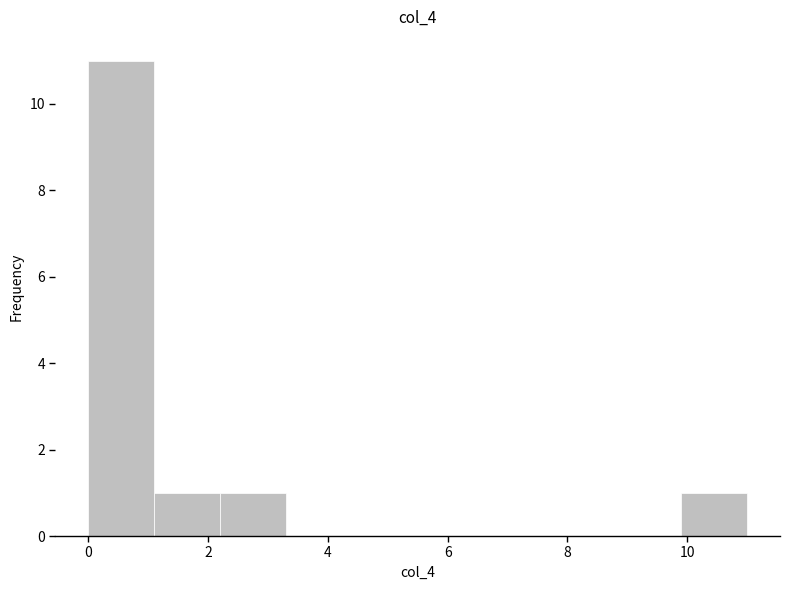

Reading left to right, list every bar in this chart as the range it spans on the x-axis followed by its height. Neither the bar edges nor the heights are printed on the chart, so give them approximately, as read against the axes.

0.0 to 1.2: 11
1.2 to 2.2: 1
2.2 to 3.4: 1
3.4 to 4.4: 0
4.4 to 5.6: 0
5.6 to 6.6: 0
6.6 to 7.8: 0
7.8 to 8.8: 0
8.8 to 10.0: 0
10.0 to 11.0: 1